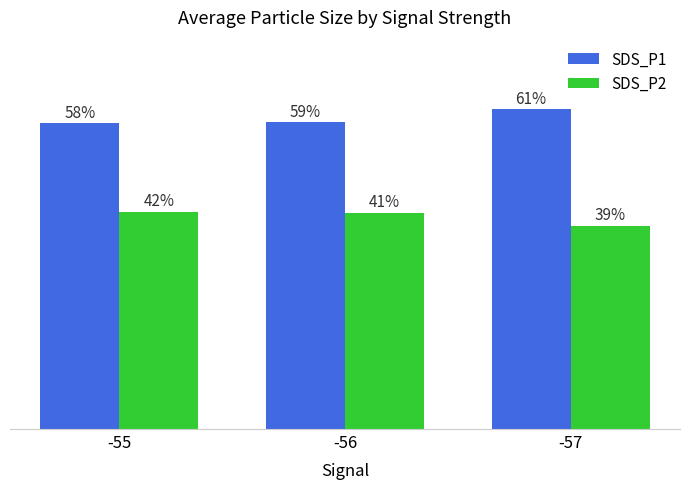

What is the value of the SDS_P1 bar at the 1st from the left?

58.5